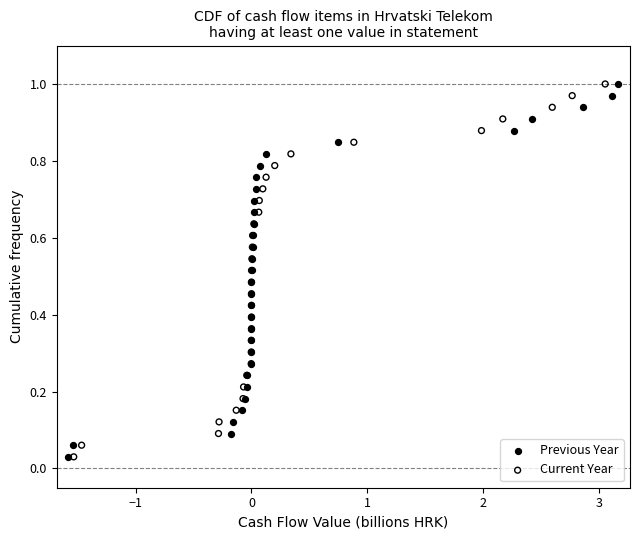

What are all the series names shown in the legend?

Previous Year, Current Year